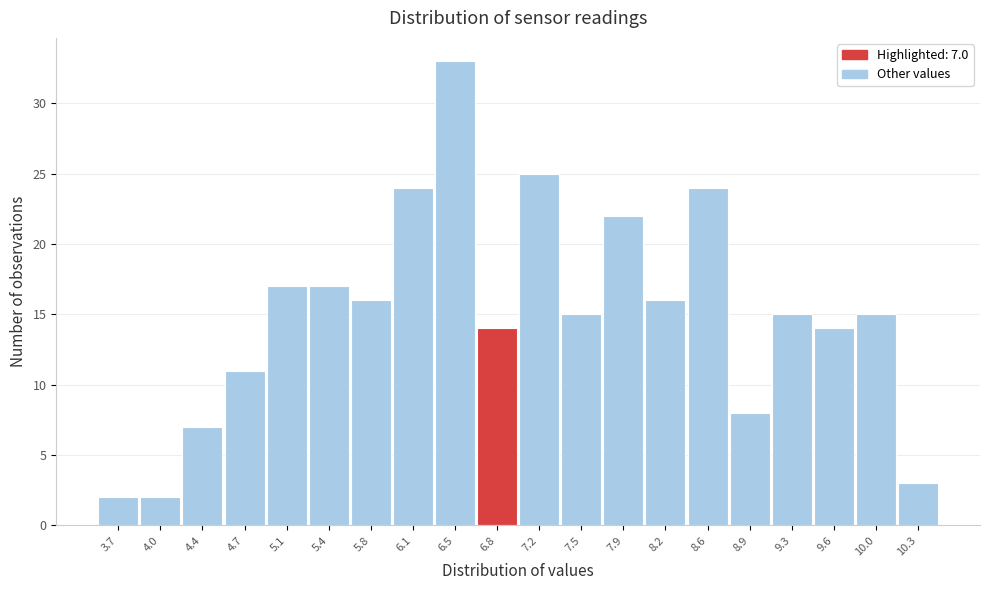

Reading left to right, list all the values displayed in this chart.

2	2	7	11	17	17	16	24	33	14	25	15	22	16	24	8	15	14	15	3